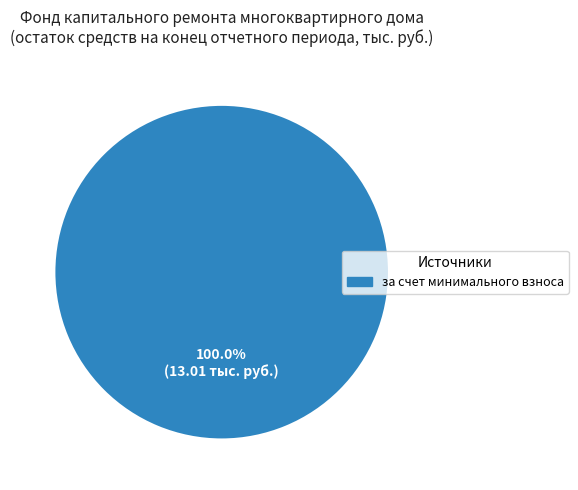

Does any single category account for the majority?

Yes